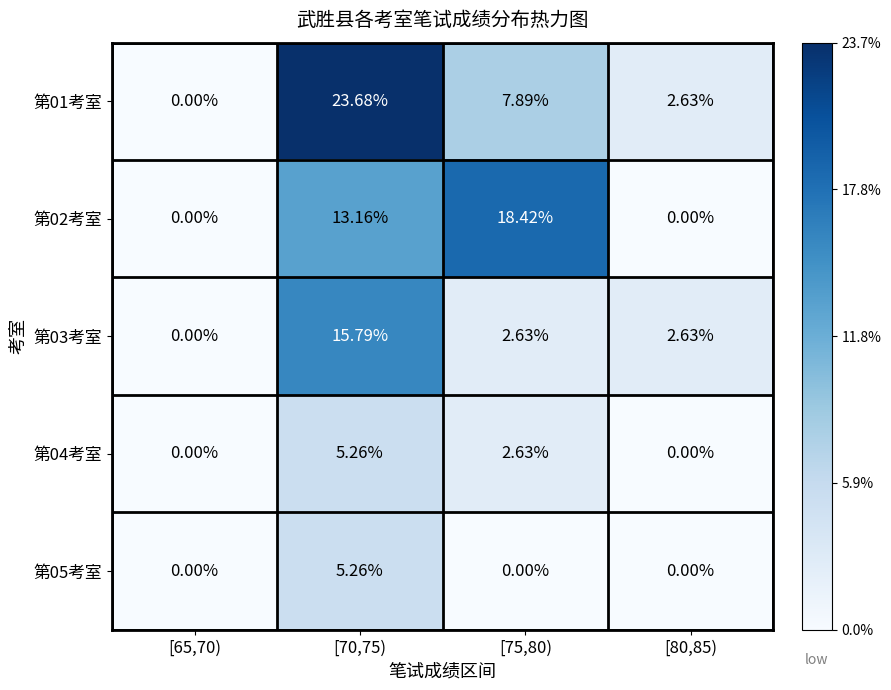

Is the value of 第02考室 at [75,80) greater than the value of 第03考室 at [65,70)?

Yes